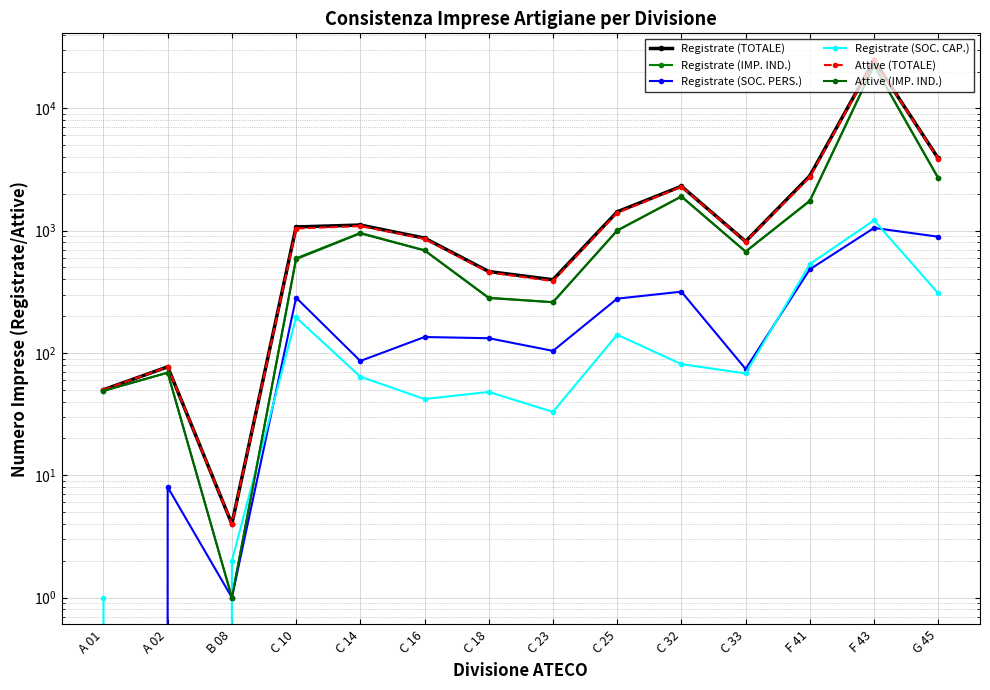

List the labels in order of Attive (TOTALE) value, largest first.

F 43, G 45, F 41, C 32, C 25, C 14, C 10, C 16, C 33, C 18, C 23, A 02, A 01, B 08